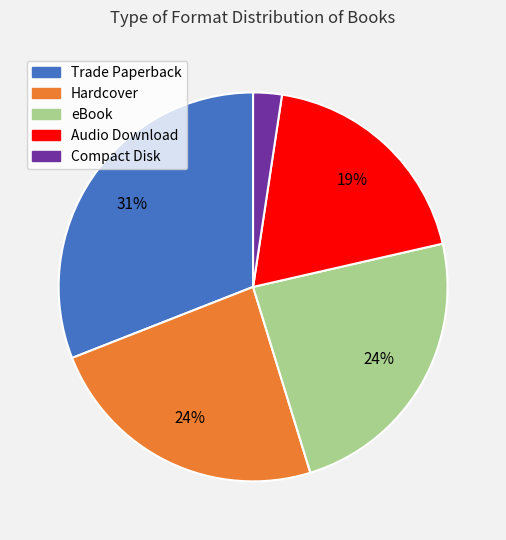

To the nearest percent, what portion does Compact Disk represent?

2%